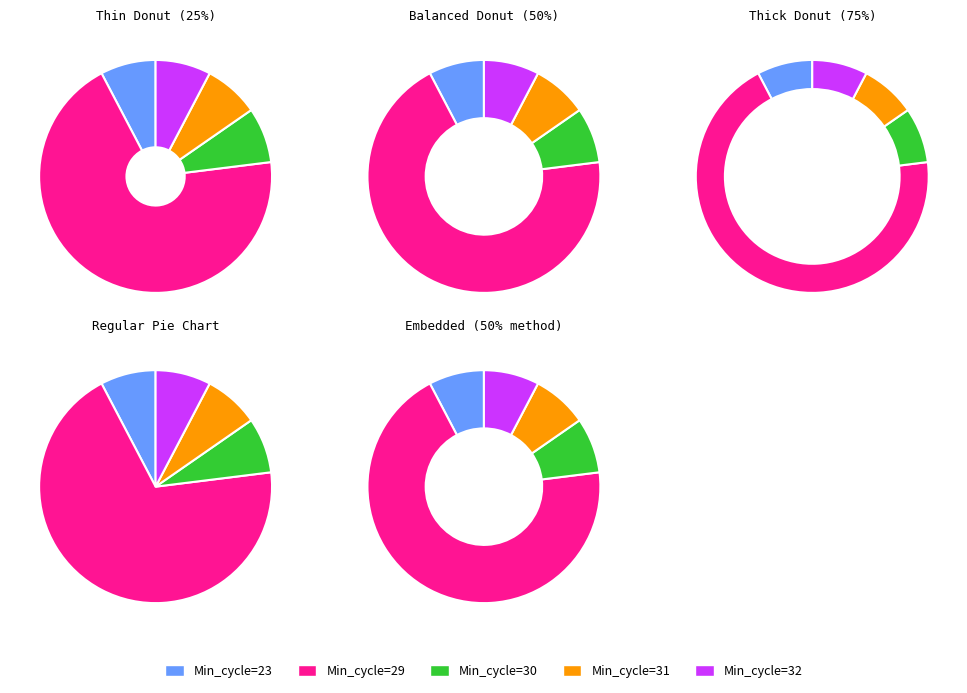

True or false: Min_cycle=23 accounts for 16% of the total.

False